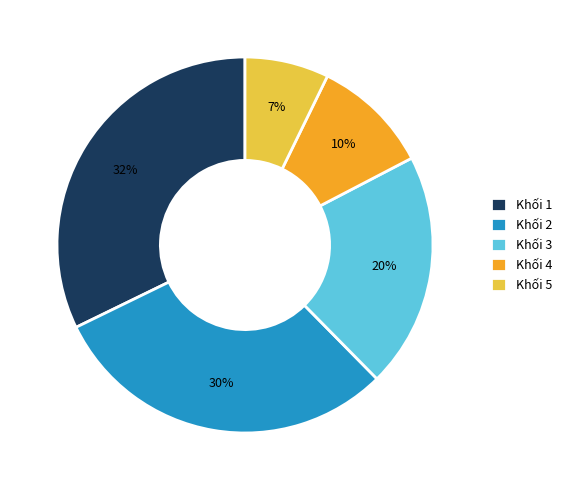

Rank the categories by value from highest to lowest.

Khối 1, Khối 2, Khối 3, Khối 4, Khối 5